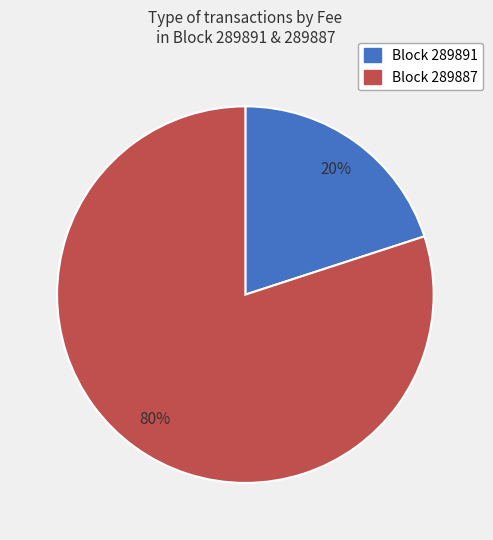

To the nearest percent, what is the difference between the largest and smallest slice percentages?

60%